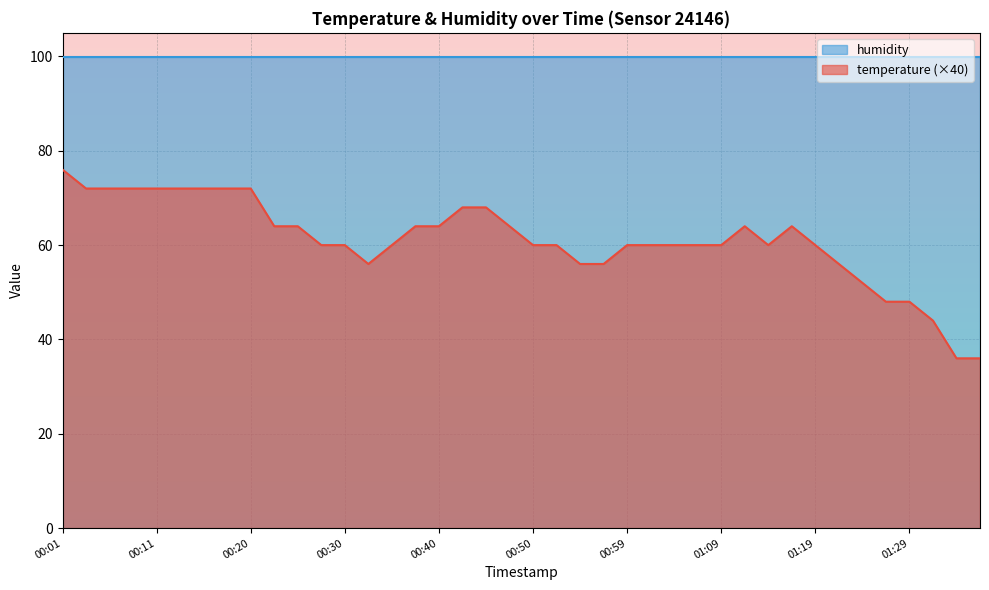

The value at 00:01 is 76. True or false?

True